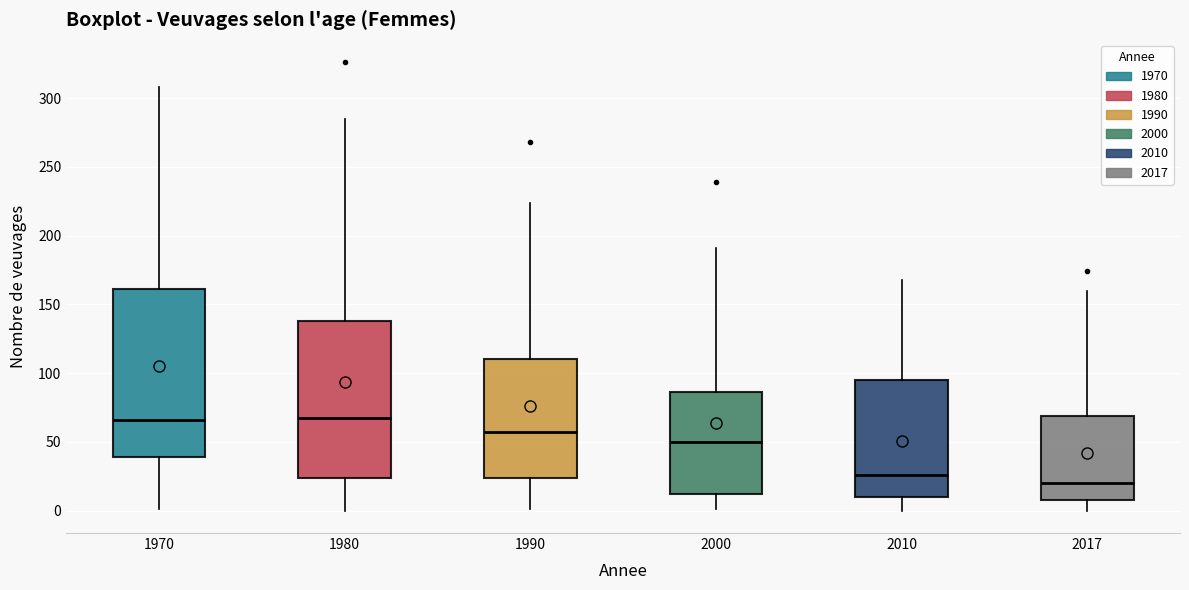

Reading left to right, read every box against the y-axis: the position of its median line, the range the box covers, and the ends of its whiskers. The values are not printed on the chart, so give them approximately, as read against the axis.

1970: median 65, box 40 to 160, whiskers 0 to 310
1980: median 65, box 25 to 140, whiskers 0 to 285
1990: median 55, box 25 to 110, whiskers 0 to 225
2000: median 50, box 10 to 85, whiskers 0 to 190
2010: median 25, box 10 to 95, whiskers 0 to 170
2017: median 20, box 10 to 70, whiskers 0 to 160